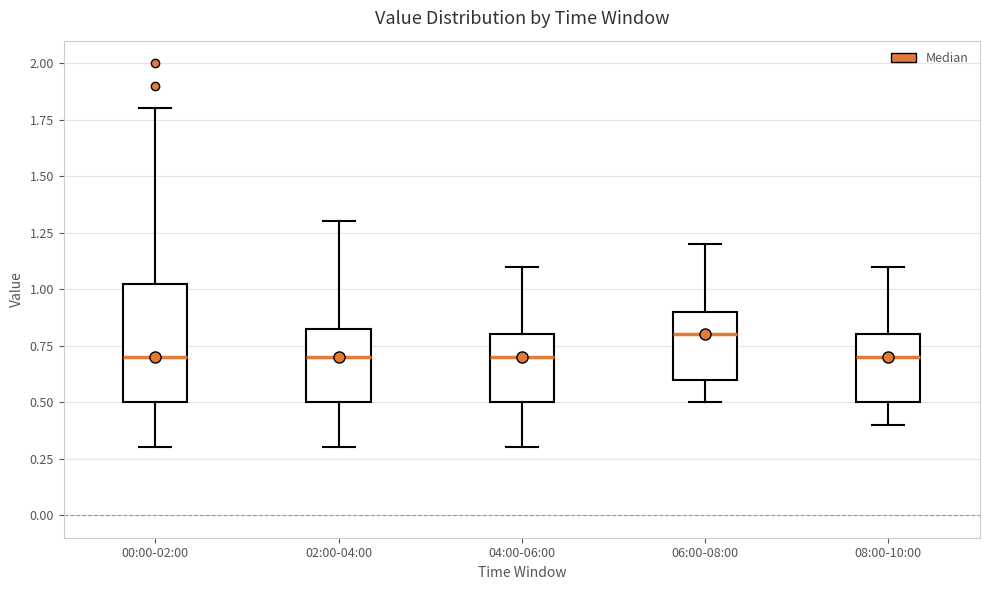

Reading left to right, read every box against the y-axis: the position of its median line, the range the box covers, and the ends of its whiskers. The values are not printed on the chart, so give them approximately, as read against the axis.

00:00-02:00: median 0.70, box 0.50 to 1.05, whiskers 0.30 to 1.80
02:00-04:00: median 0.70, box 0.50 to 0.85, whiskers 0.30 to 1.30
04:00-06:00: median 0.70, box 0.50 to 0.80, whiskers 0.30 to 1.10
06:00-08:00: median 0.80, box 0.60 to 0.90, whiskers 0.50 to 1.20
08:00-10:00: median 0.70, box 0.50 to 0.80, whiskers 0.40 to 1.10